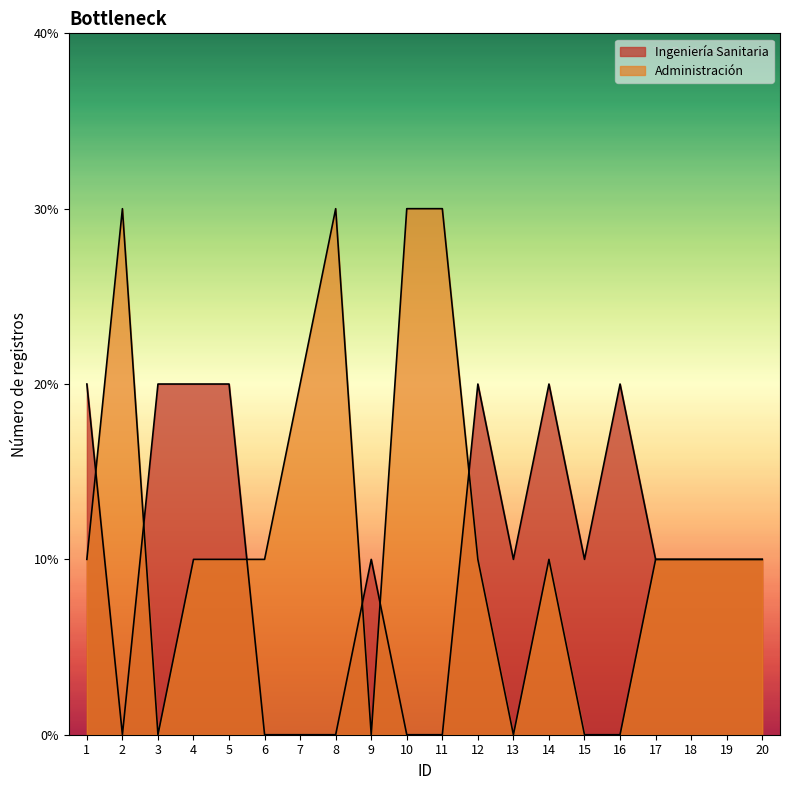

Does the chart display data point markers on the line(s)?

No